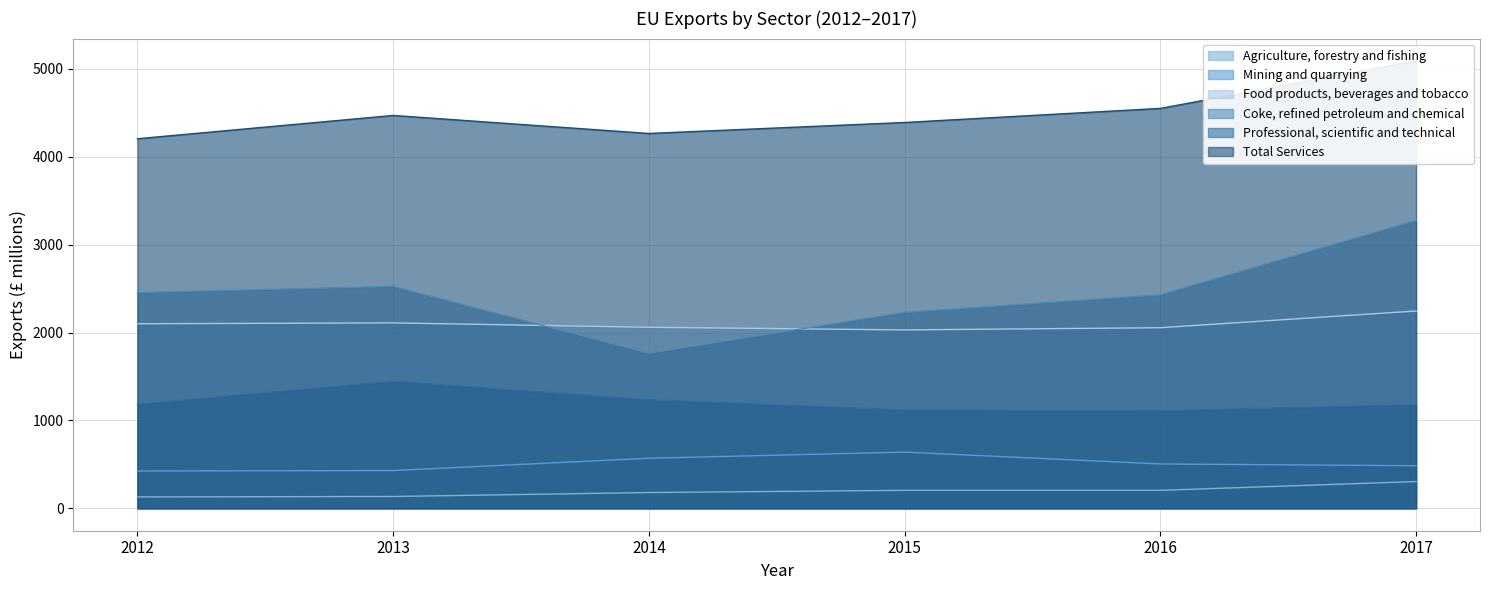

Rank the series by their maximum value, from lowest to highest.

Agriculture, forestry and fishing, Mining and quarrying, Professional, scientific and technical, Food products, beverages and tobacco, Coke, refined petroleum and chemical, Total Services